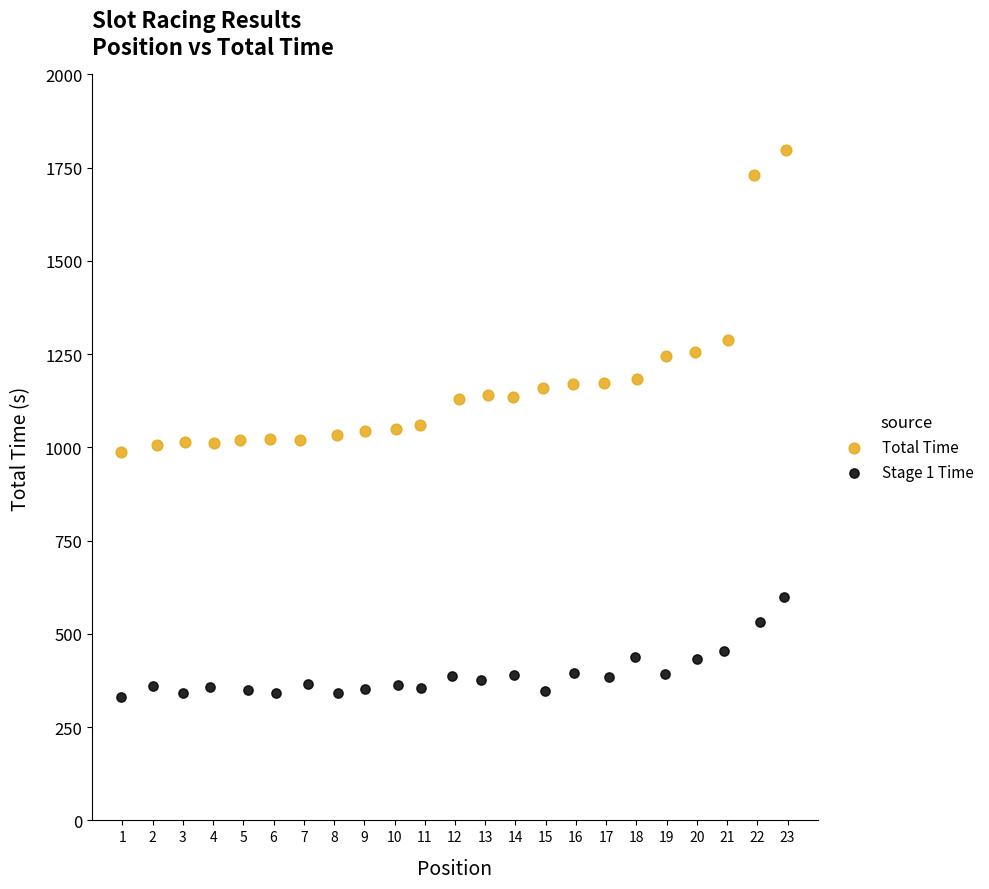

Which series has the widest spread of Y values?

Total Time